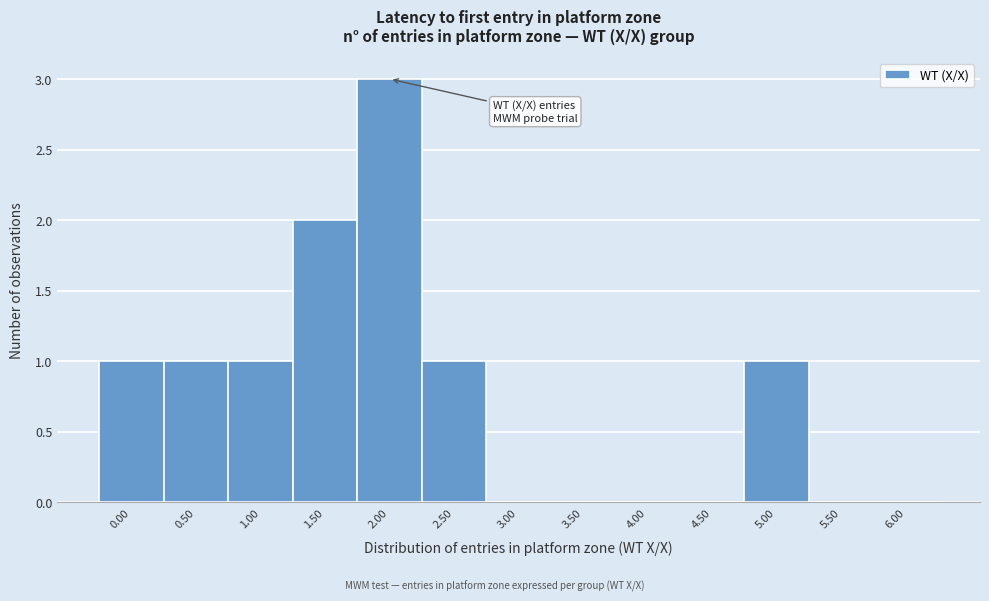

Reading left to right, what are all the values shown in this chart?

0.00=1	0.50=1	1.00=1	1.50=2	2.00=3	2.50=1	3.00=0	3.50=0	4.00=0	4.50=0	5.00=1	5.50=0	6.00=0